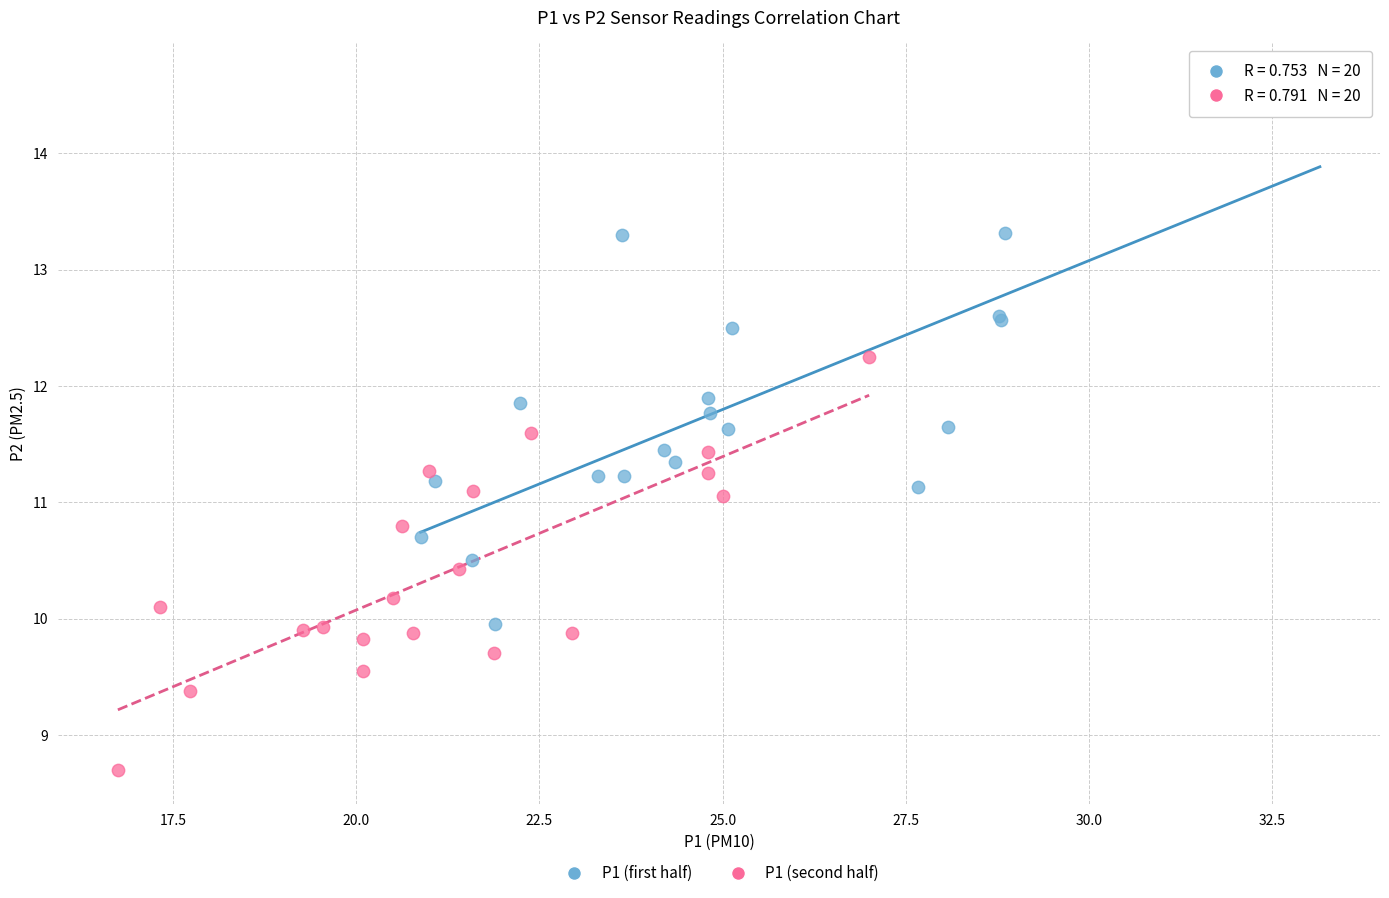

What are all the series names shown in the legend?

P1 (first half), P1 (second half)